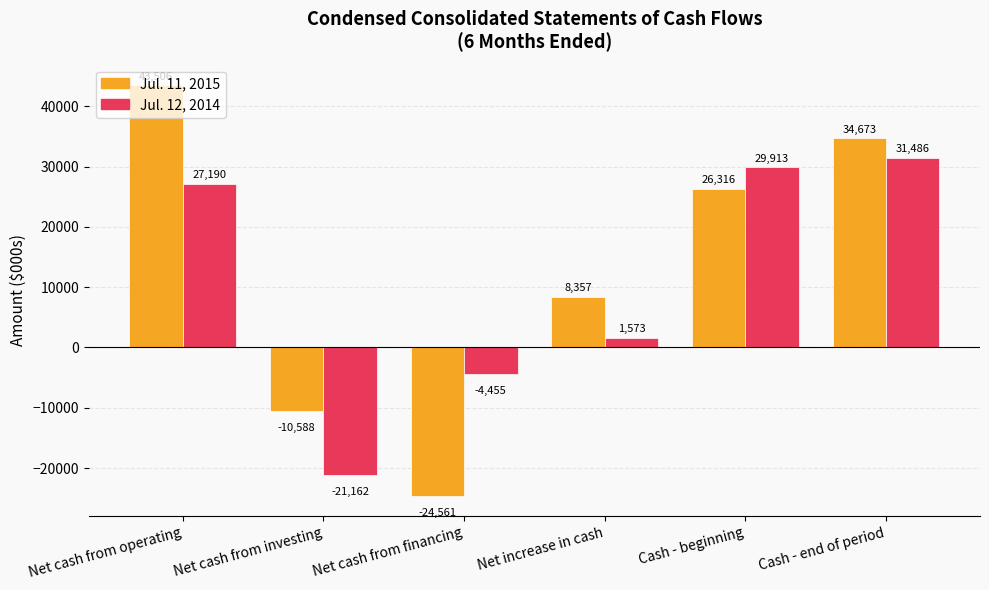

Reading right to left, transcribe all the data shown in this chart.

Jul. 11, 2015: Cash - end of period=34673	Cash - beginning=26316	Net increase in cash=8357	Net cash from financing=-24561	Net cash from investing=-10588	Net cash from operating=43506
Jul. 12, 2014: Cash - end of period=31486	Cash - beginning=29913	Net increase in cash=1573	Net cash from financing=-4455	Net cash from investing=-21162	Net cash from operating=27190